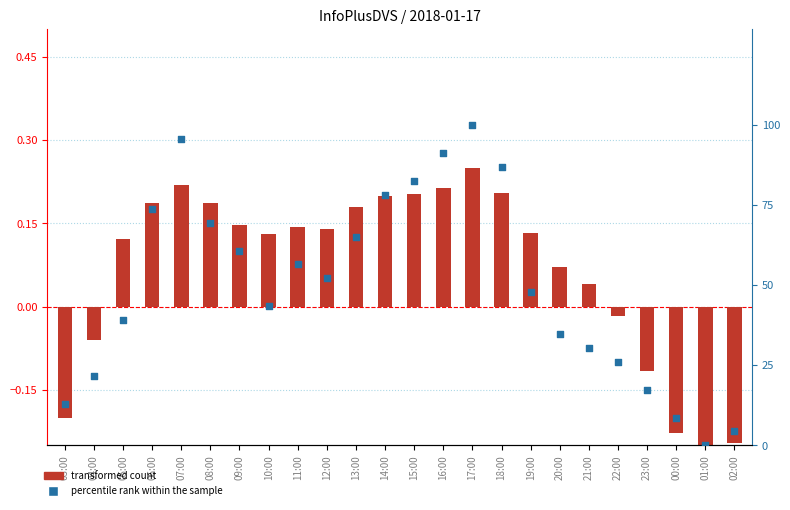

Which series reaches the minimum Y coordinate?

transformed count